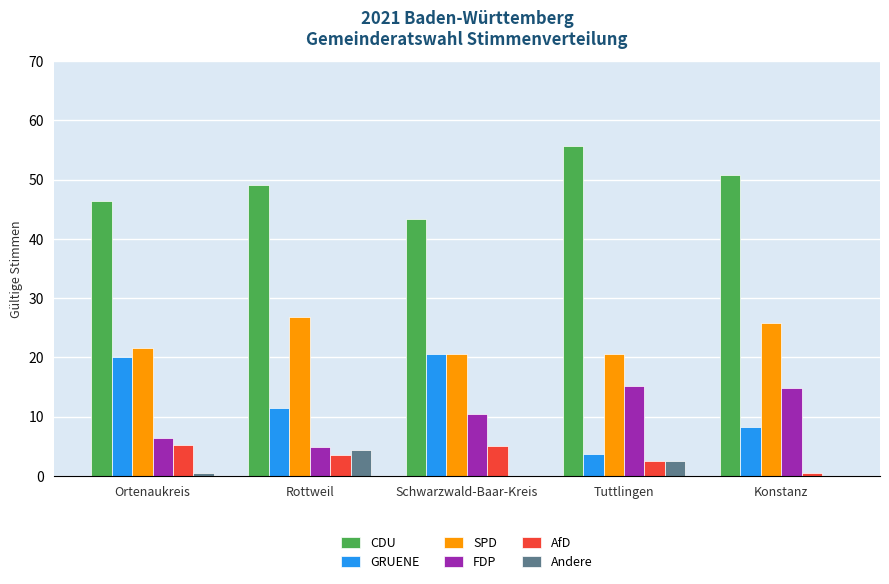

What is the total value across all series at Schwarzwald-Baar-Kreis?

100.0